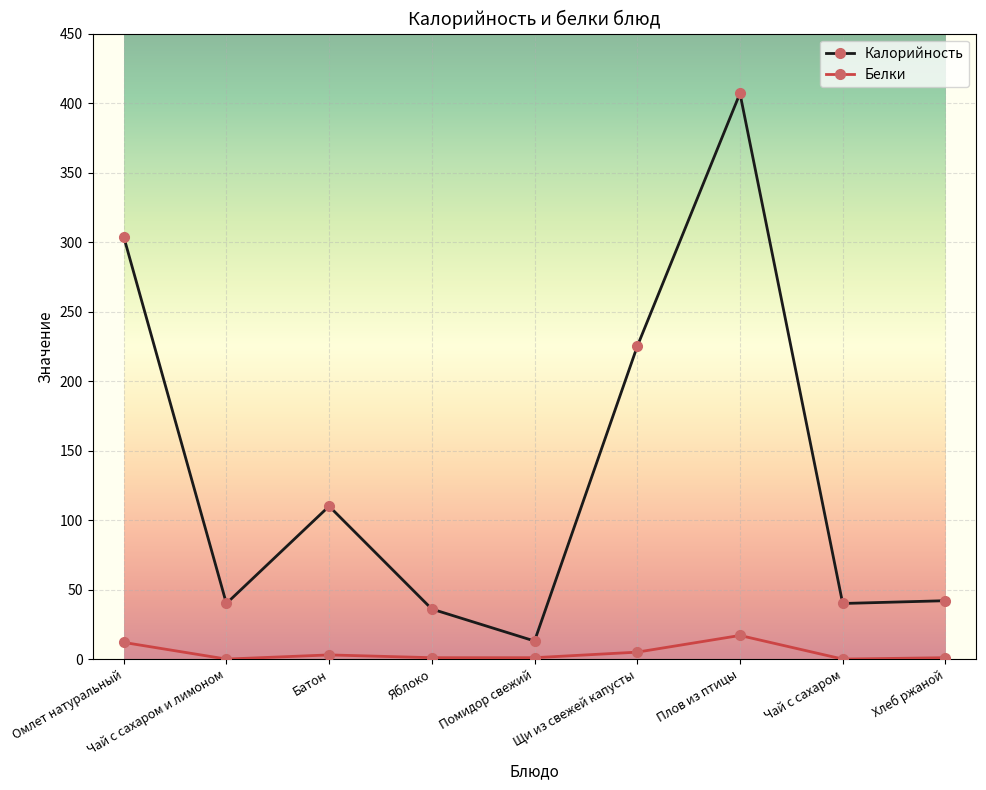

What position from the left is Яблоко?

4